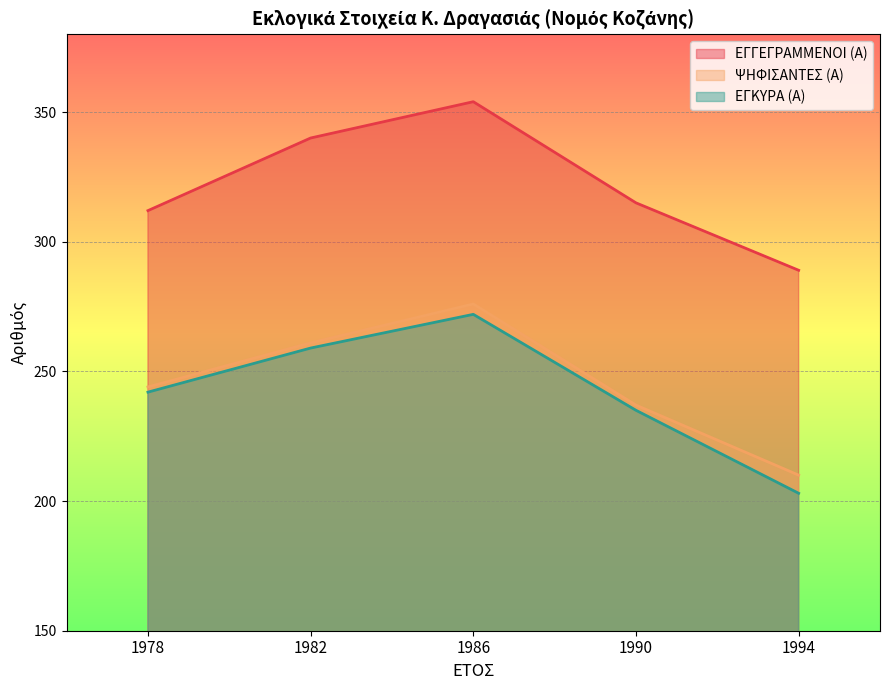

Which label corresponds to the smallest value in the chart?

1994